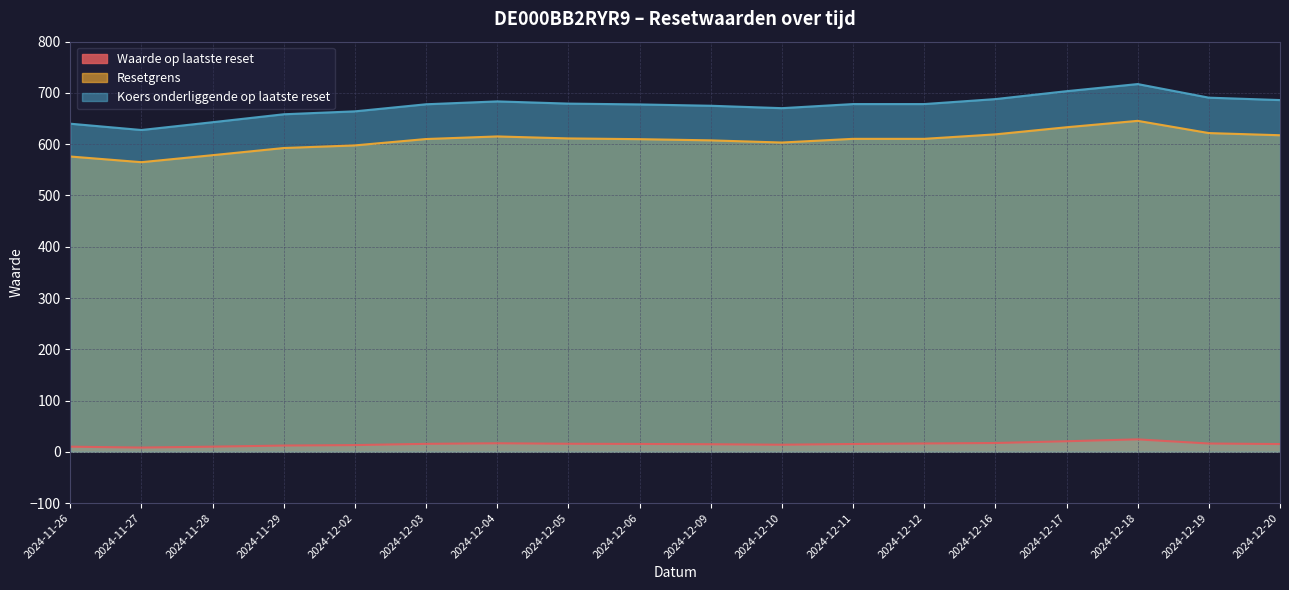

Does the chart have visible grid lines?

Yes